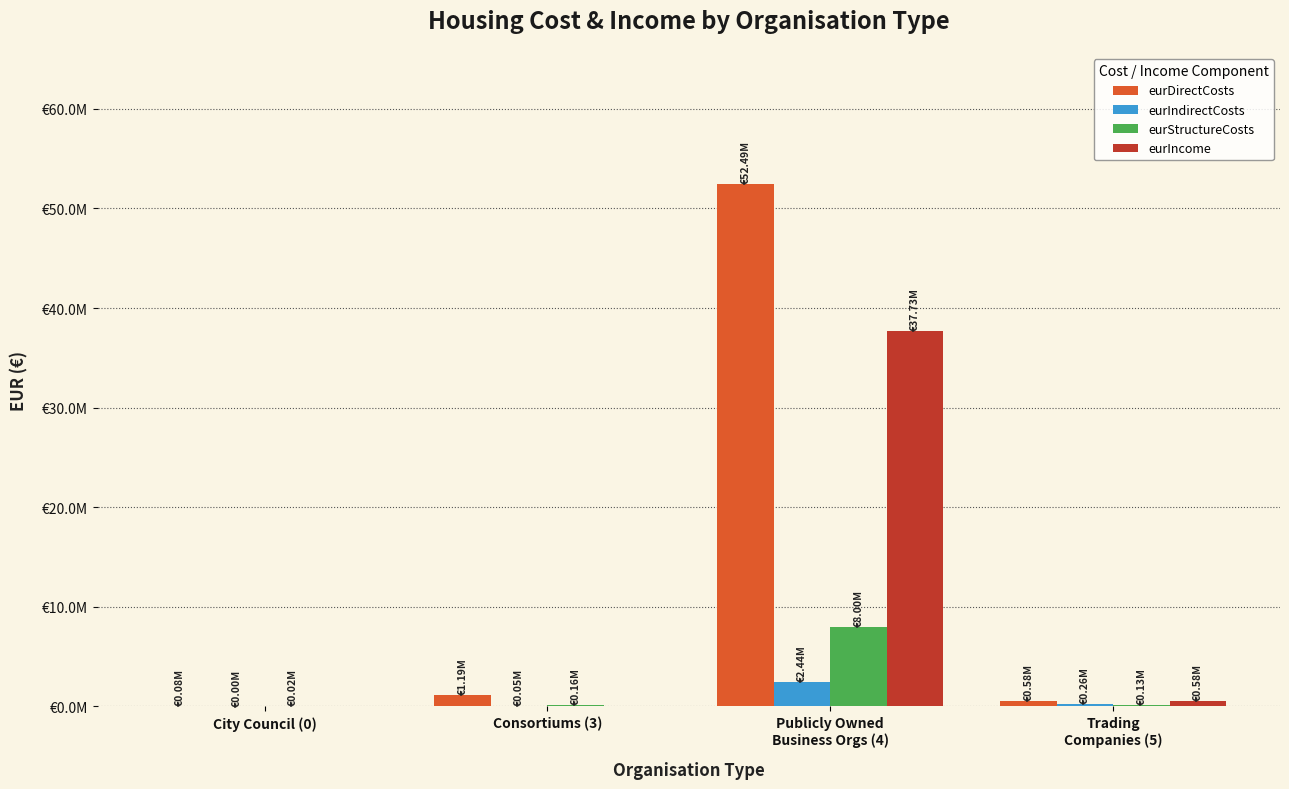

The value of eurIndirectCosts at Consortiums (3) is 86733.6. True or false?

False